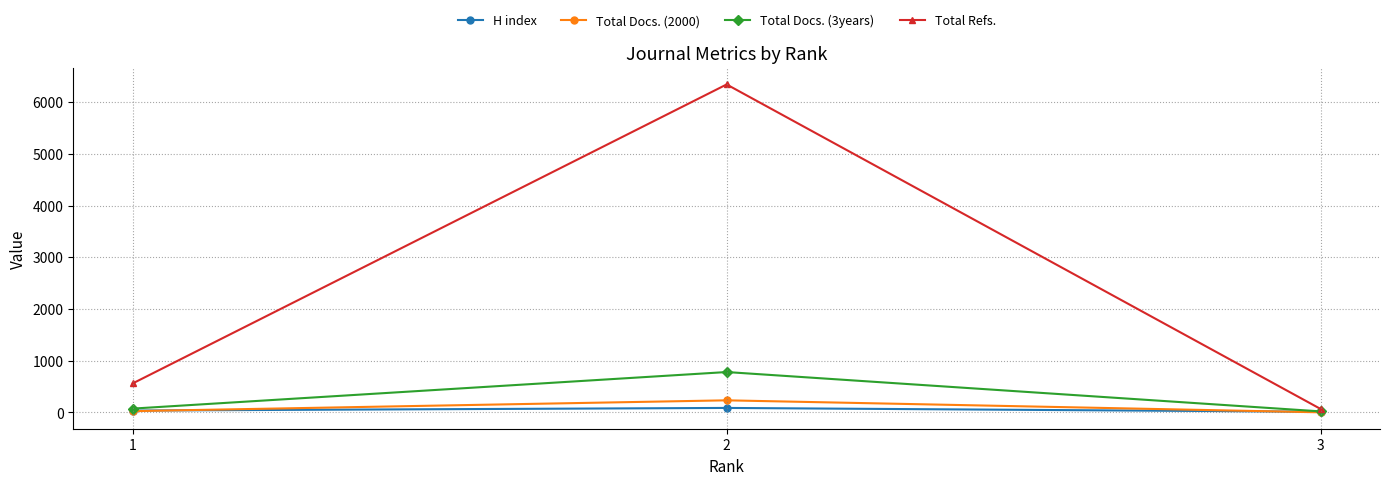

Which series has the largest total across all categories?

Total Refs.